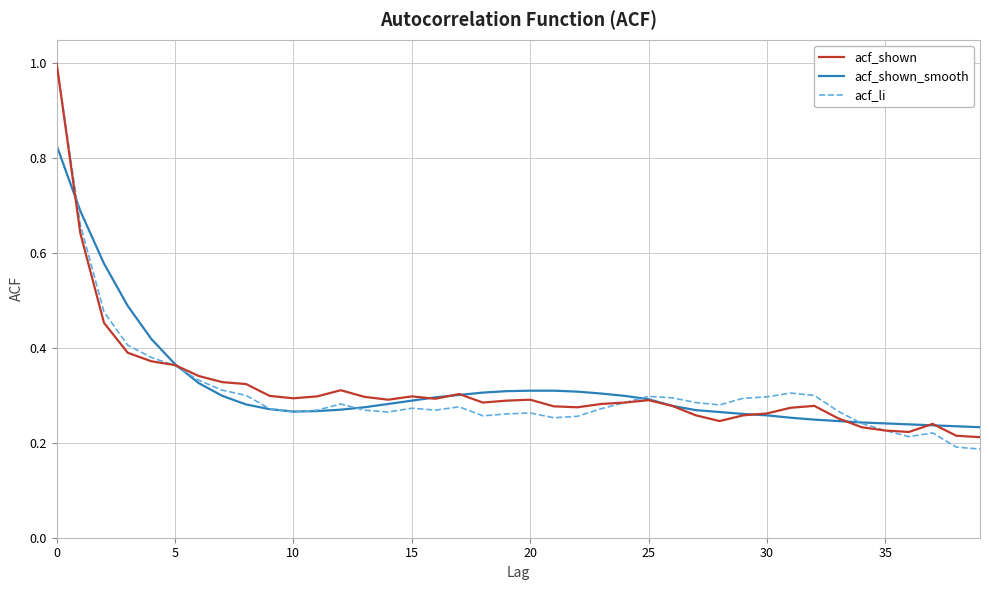

What is the greatest value displayed?

1.0